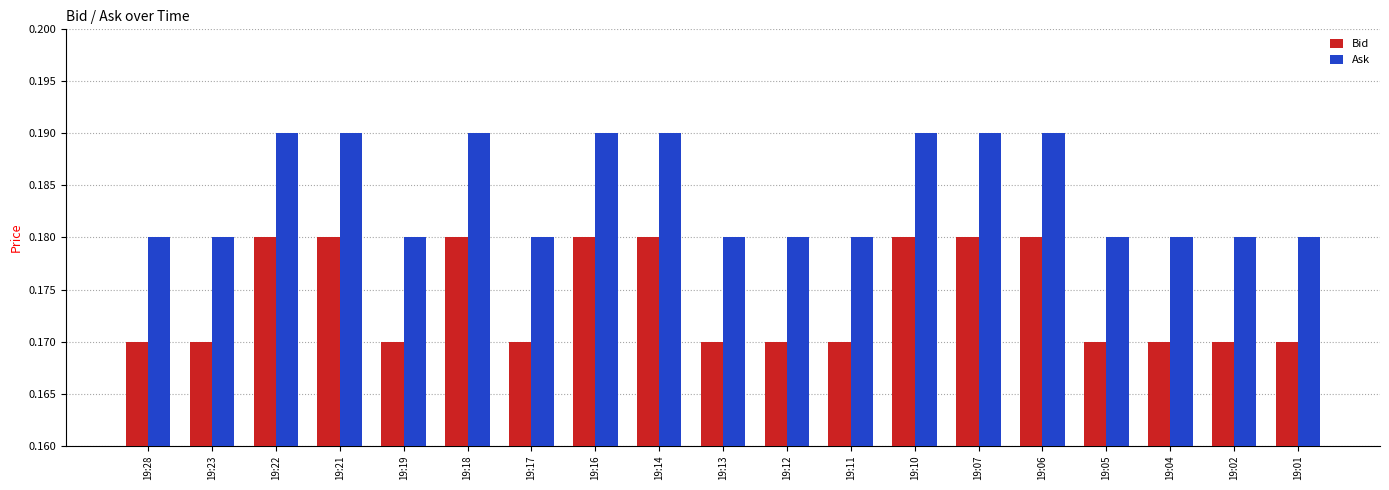

How many categories are shown in the chart?

19